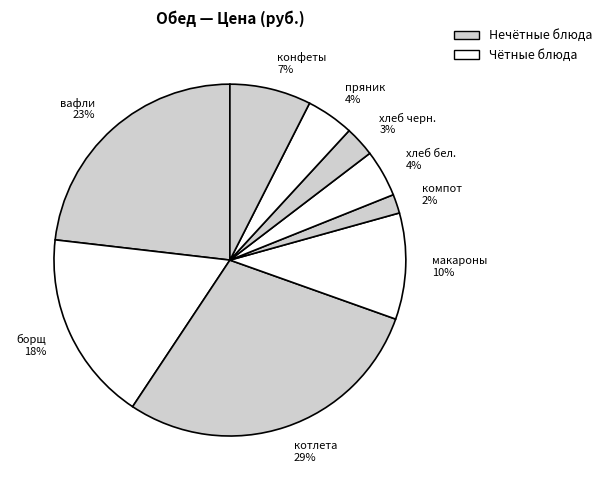

Which has a higher value, макароны or компот?

макароны